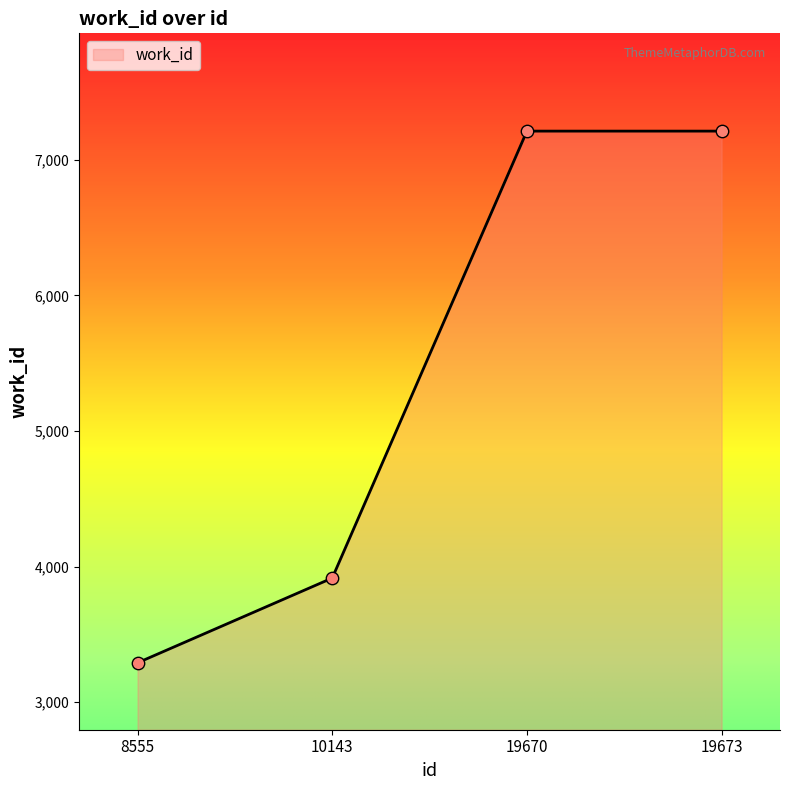

Which has a higher value, 19673 or 10143?

19673